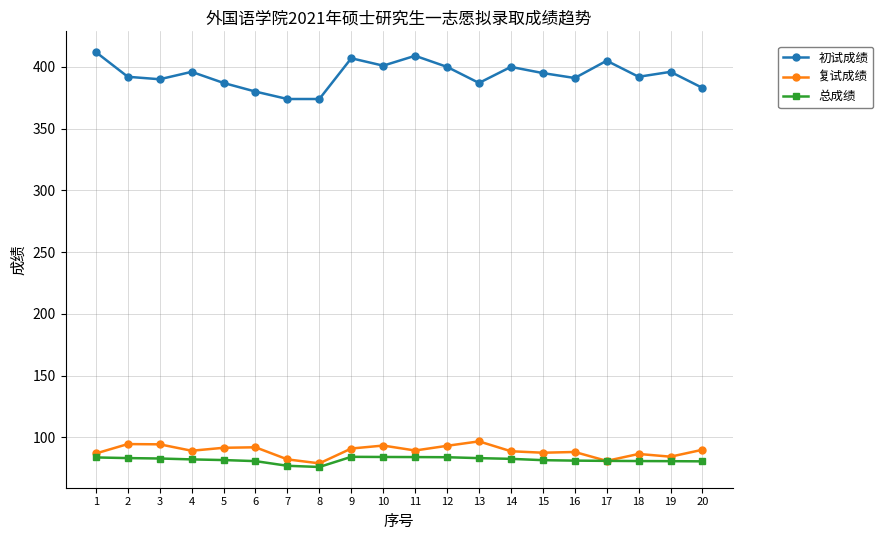

At which label does 总成绩 first exceed 82?

1